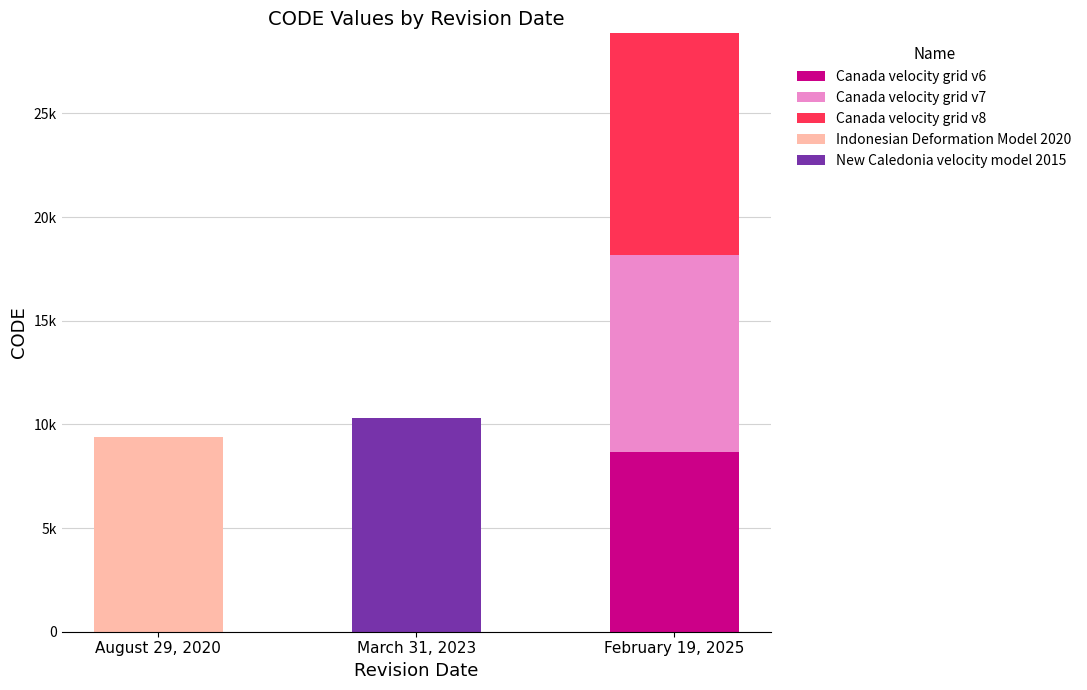

What are all the series names shown in the legend?

Canada velocity grid v6, Canada velocity grid v7, Canada velocity grid v8, Indonesian Deformation Model 2020, New Caledonia velocity model 2015